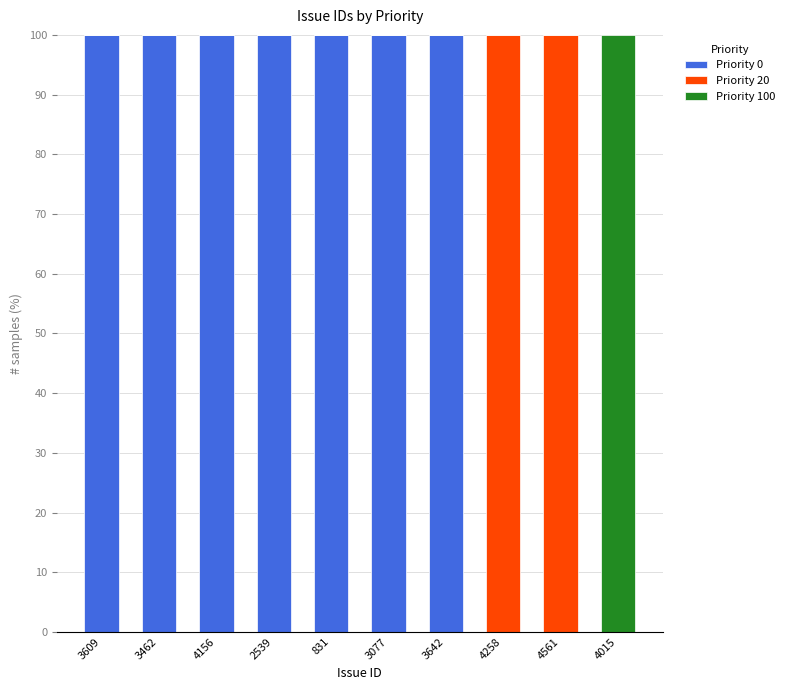

What is the total value across all series at 3077?

100